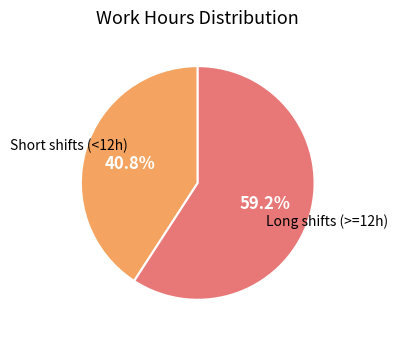

What is the total percentage of Long shifts (>=12h) and Short shifts (<12h)?

100.0%